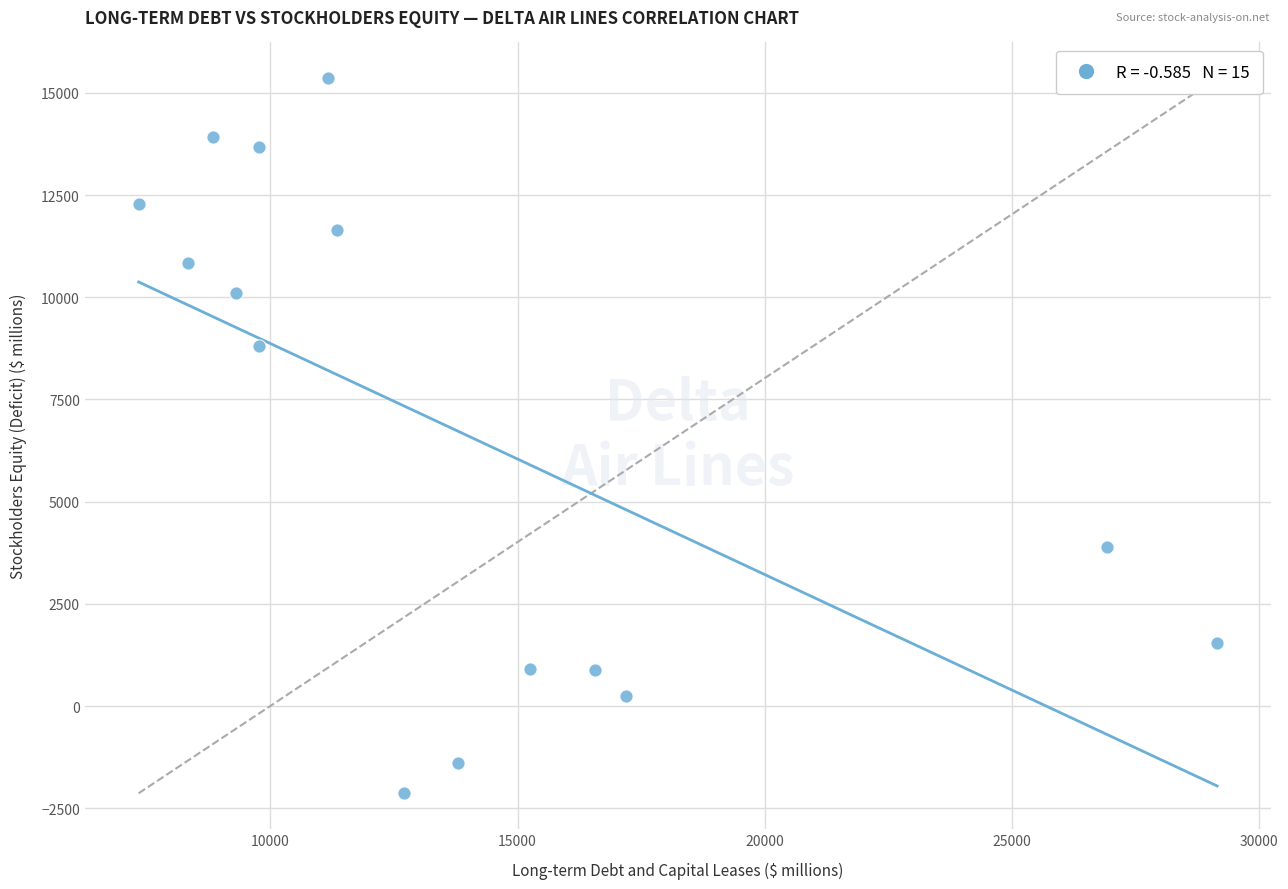

What Y value in the scatter plot is closest to 6613?

8813